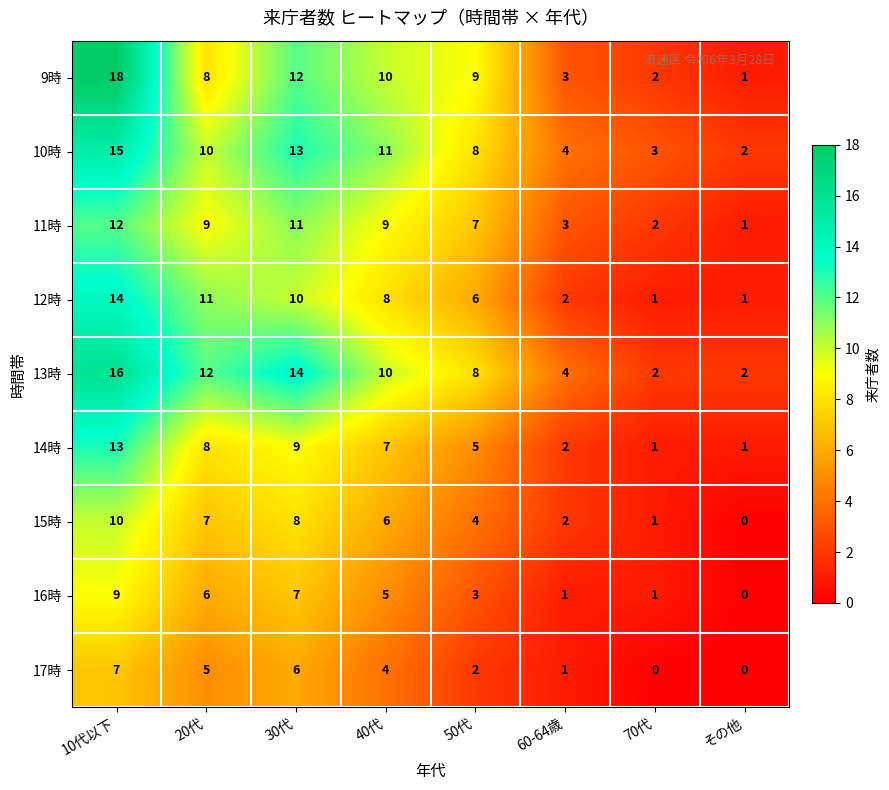

Which series has the largest range (max minus min)?

9時